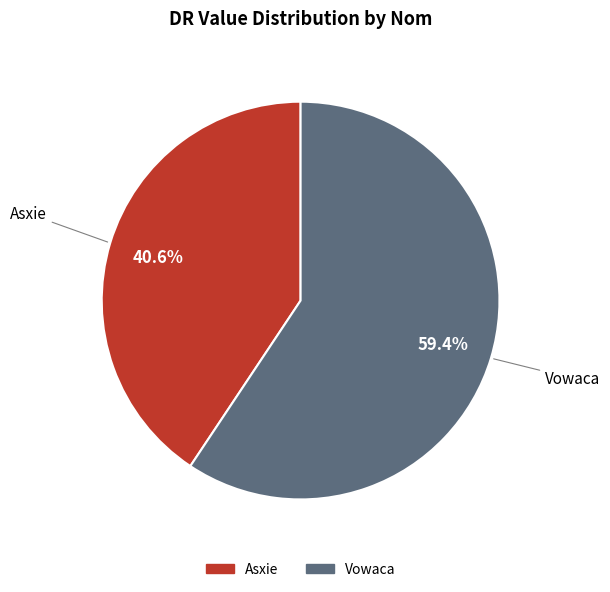

To the nearest percent, what is the difference between the Vowaca and Asxie slice percentages?

19%